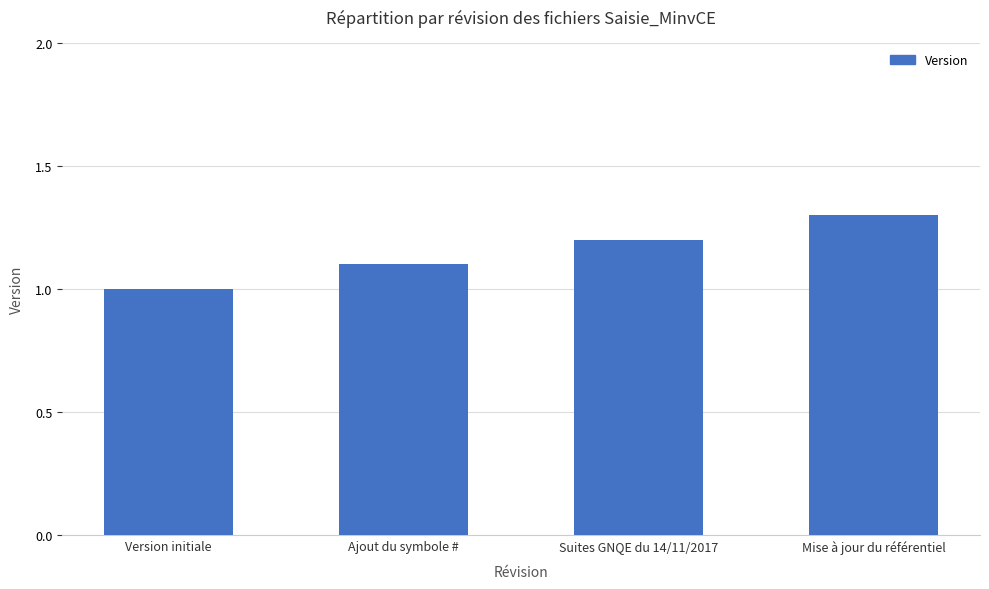

What is the maximum value shown in the chart?

1.3